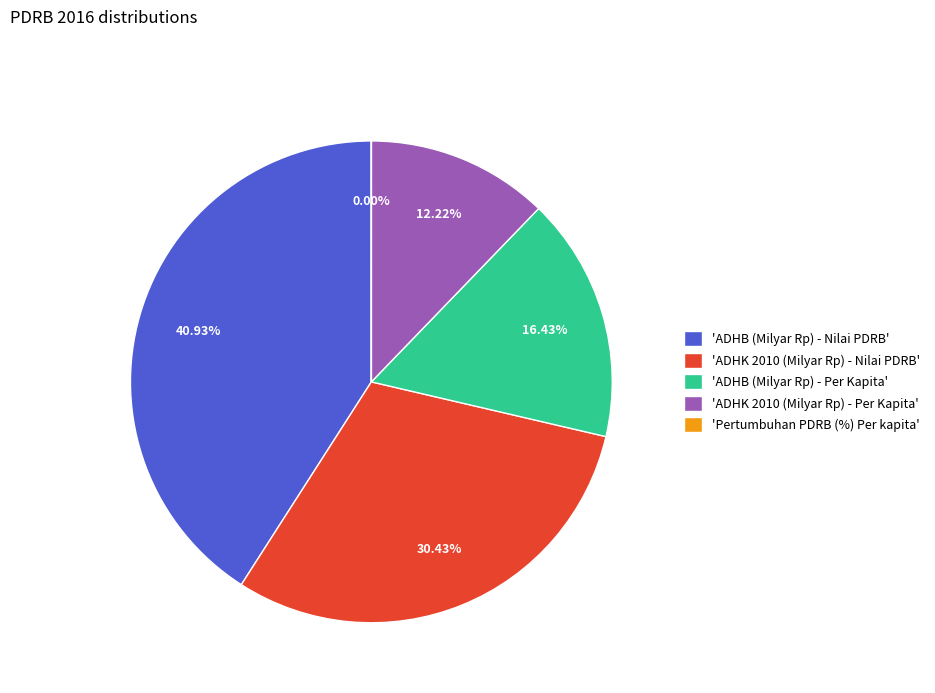

What is the largest slice in the pie chart?

'ADHB (Milyar Rp) - Nilai PDRB'